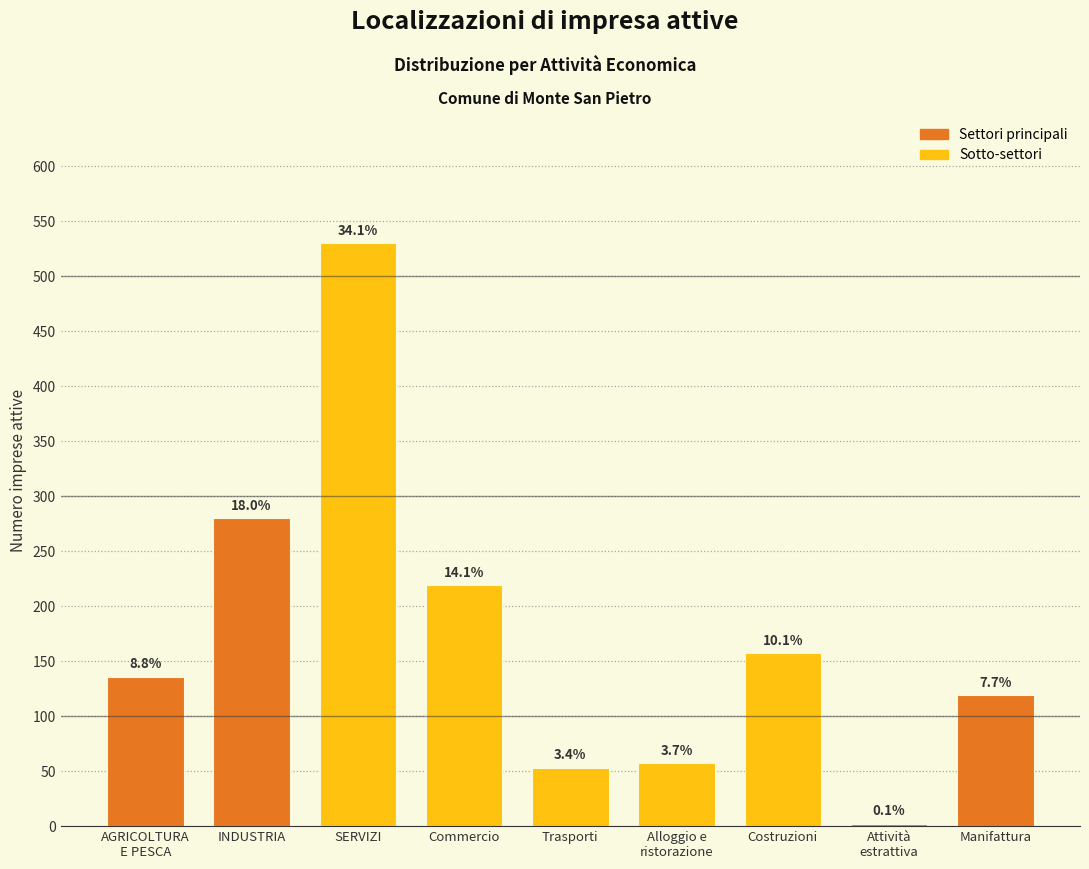

How many bars are there in total?

9